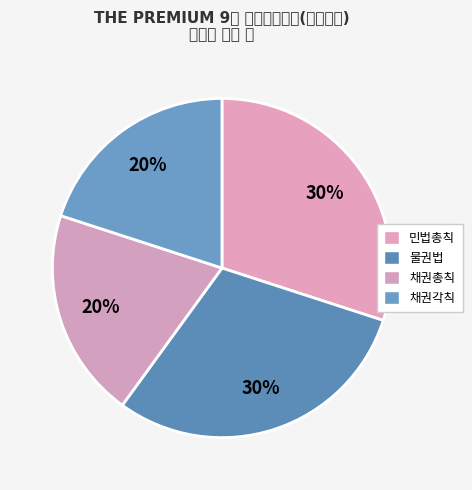

What portion of the pie excludes 채권총칙?

80.0%